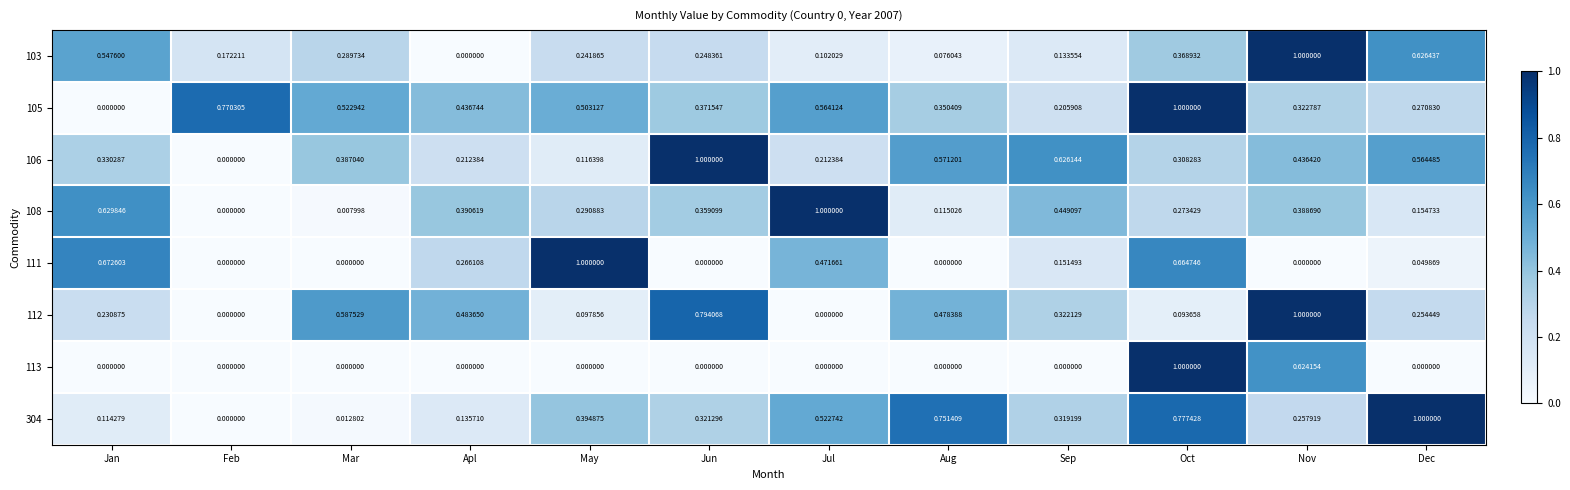

How many categories are shown in the chart?

12